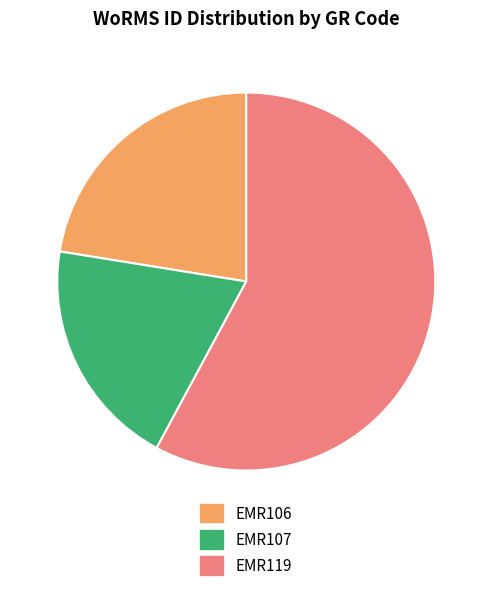

Which category has the biggest portion of the pie?

EMR119